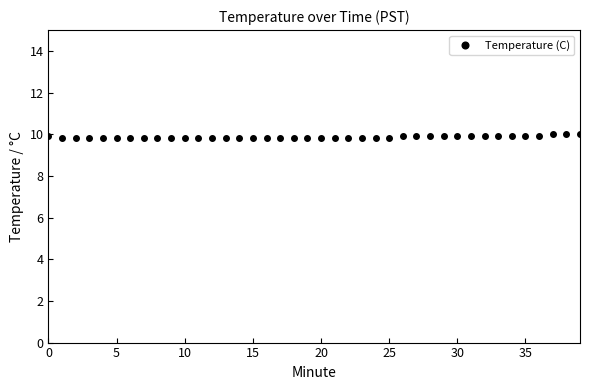

What is the value of the 12th point from the left?

9.8